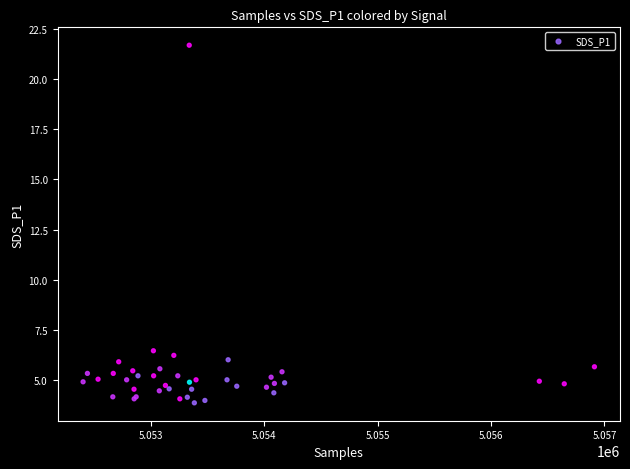

What Y value in the scatter plot is closest to 12?

6.5